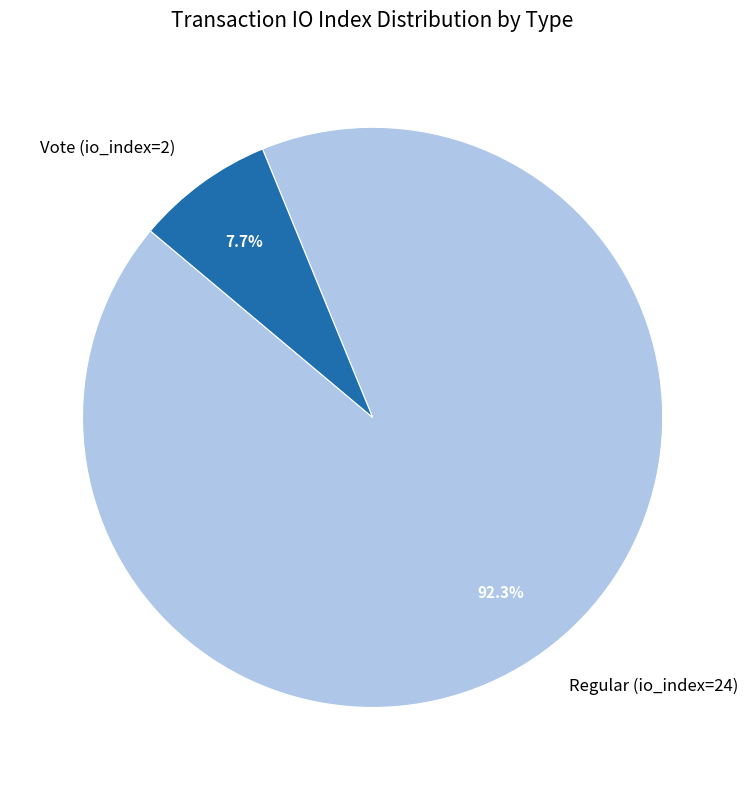

To the nearest percent, what is the combined percentage of Regular (io_index=24) and Vote (io_index=2)?

100%